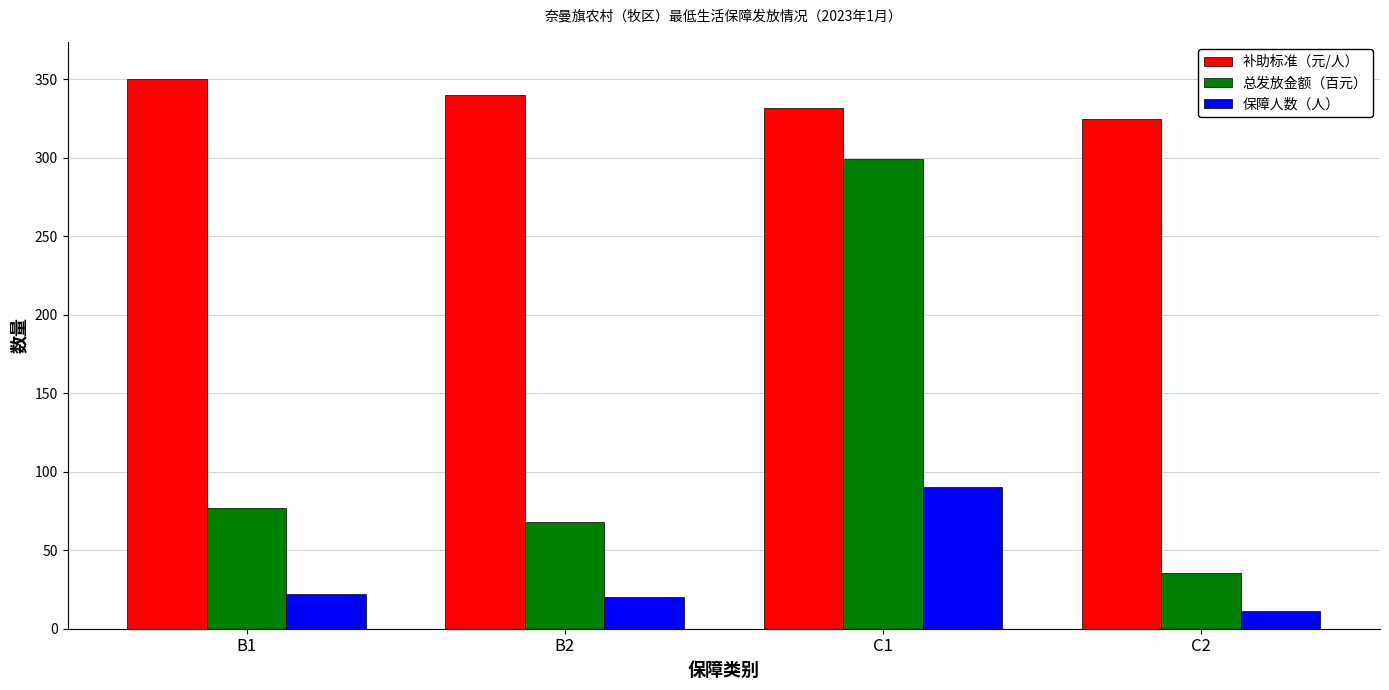

What position from the left is C2?

4